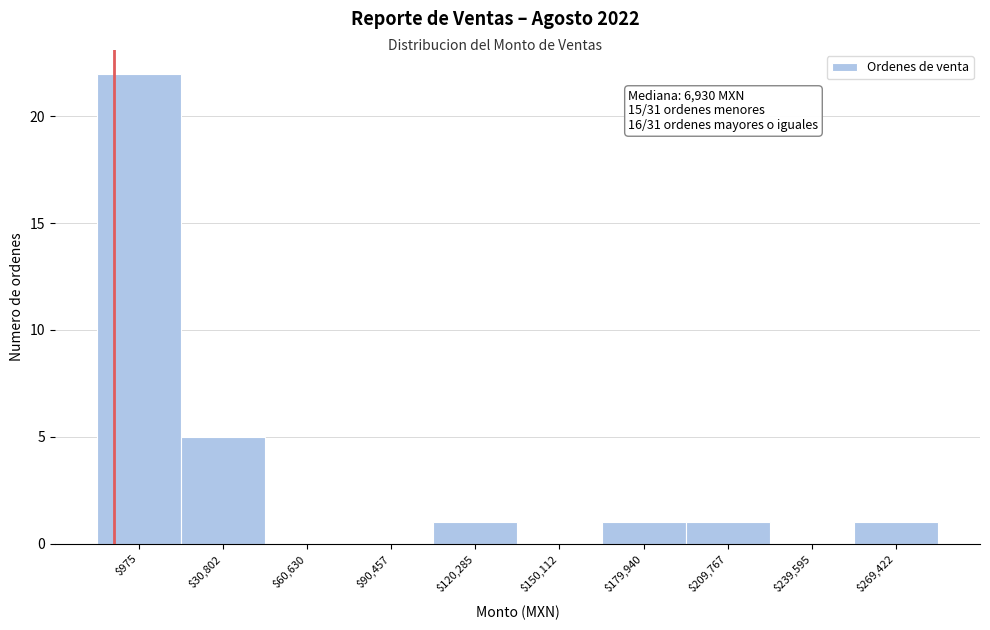

Is it true that the value at $150,112 is 10?

False